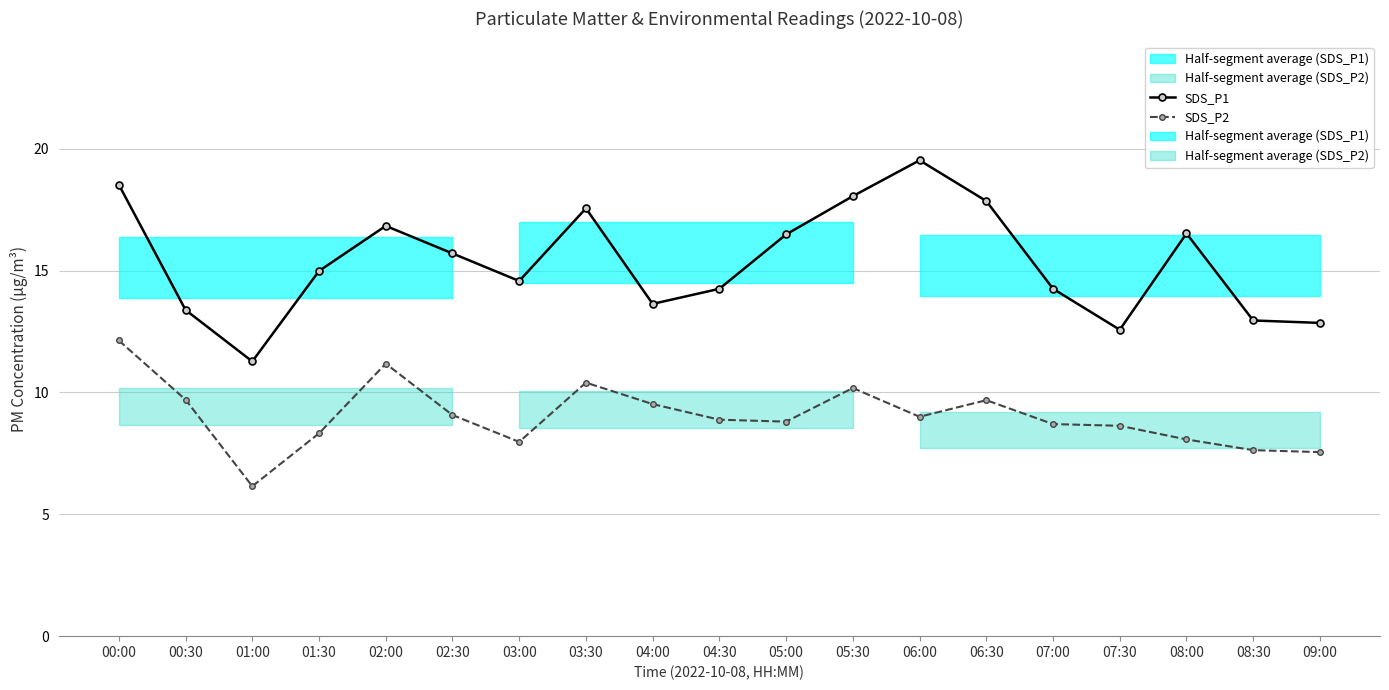

How many lines are shown in the chart?

2